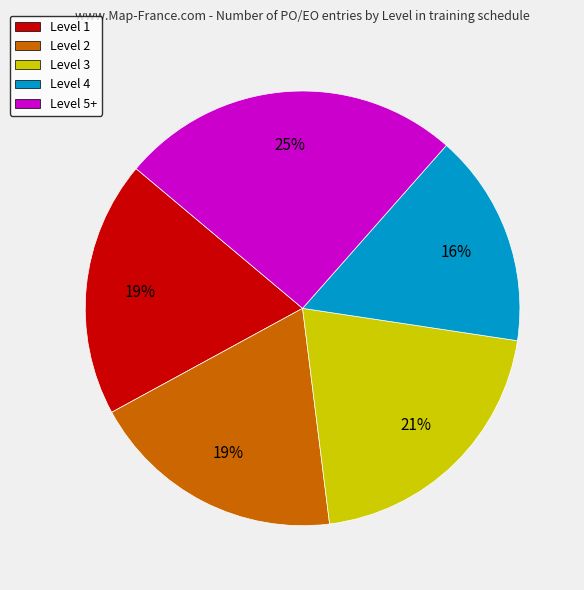

Which has a higher value, Level 5+ or Level 2?

Level 5+